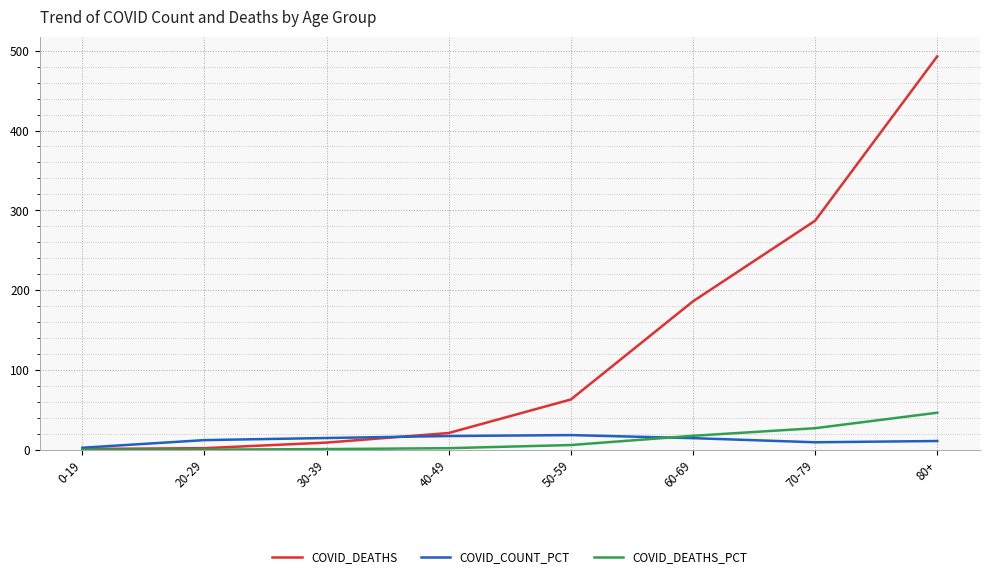

Where is COVID_DEATHS nearest to the value 247?

70-79